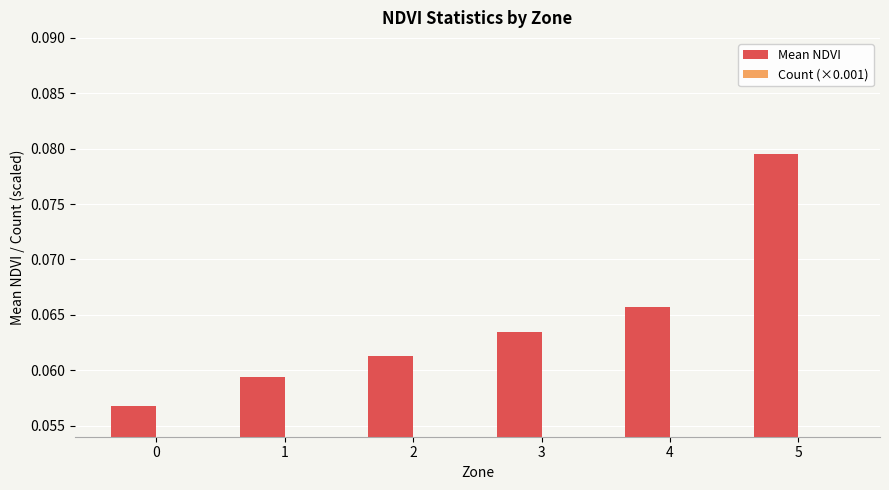

What are all the series names shown in the legend?

Mean NDVI, Count (×0.001)